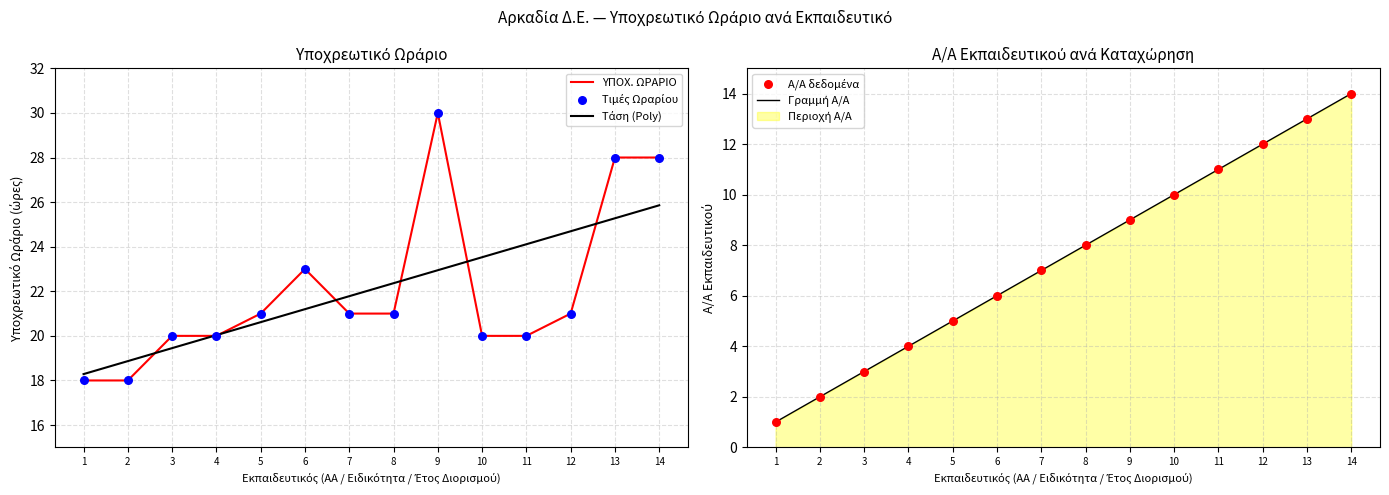

Which series contains the highest Y value?

ΥΠΟΧ. ΩΡΑΡΙΟ